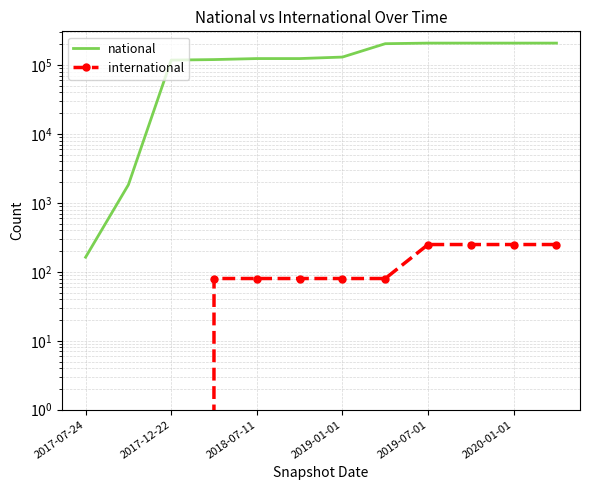

What is the total value across all series at 2017-12-22?

117963